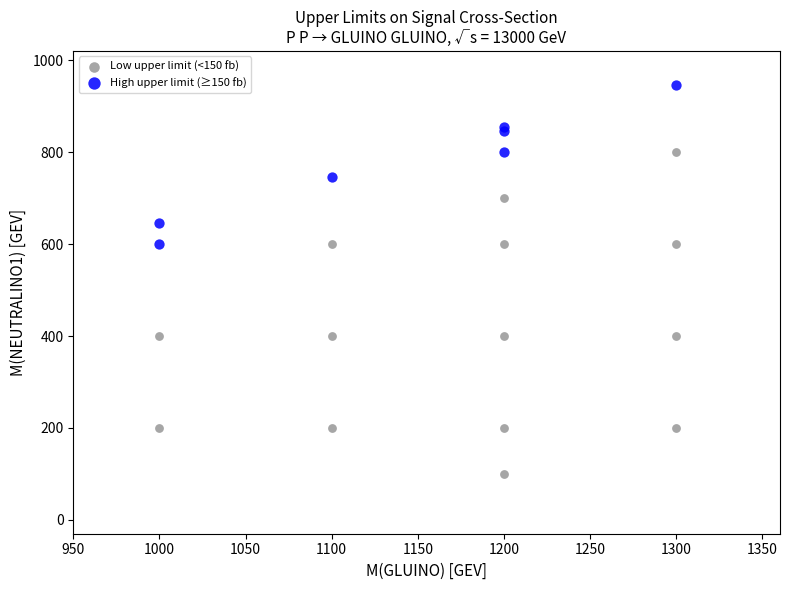

Which series has the largest Y range (max minus min)?

Low upper limit (<150 fb)